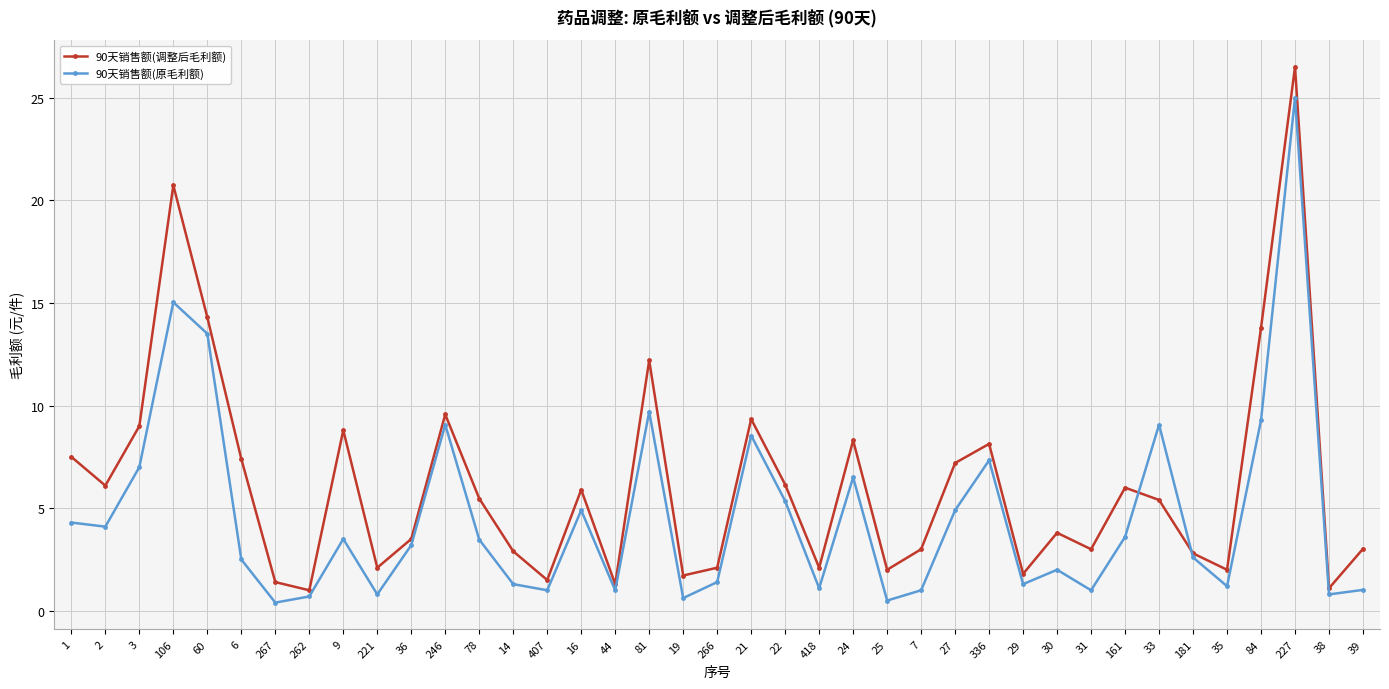

What is the approximate value of 90天销售额(调整后毛利额) at 227?

26.5